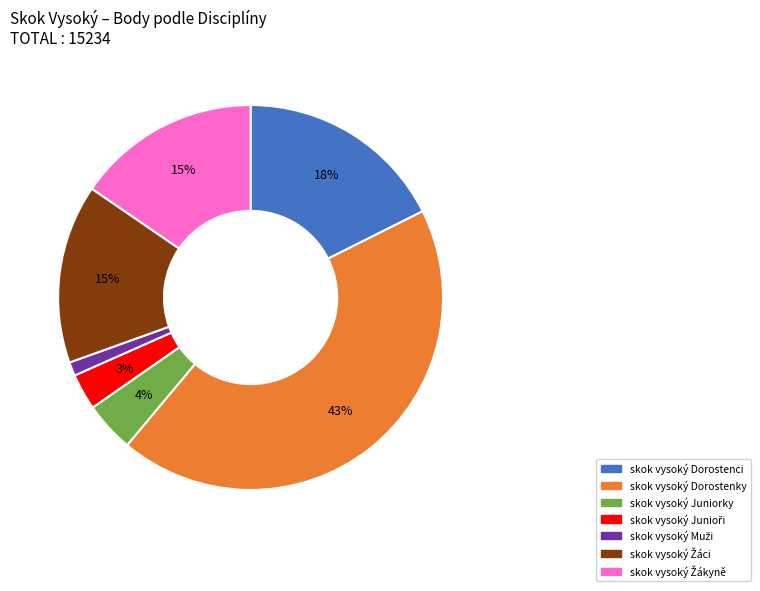

To the nearest percent, what percentage of the pie is skok vysoký Dorostenky?

43%